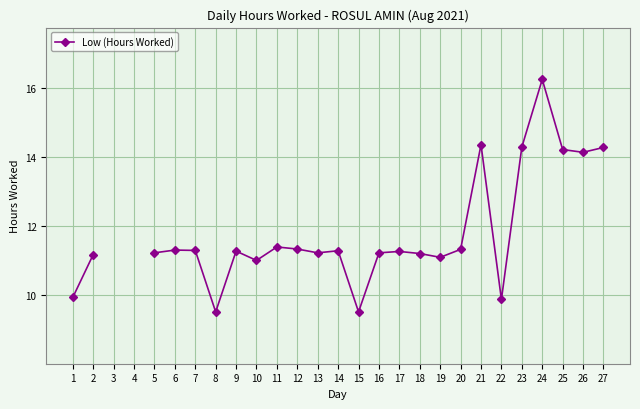

Between 20 and 2, which is larger?

20